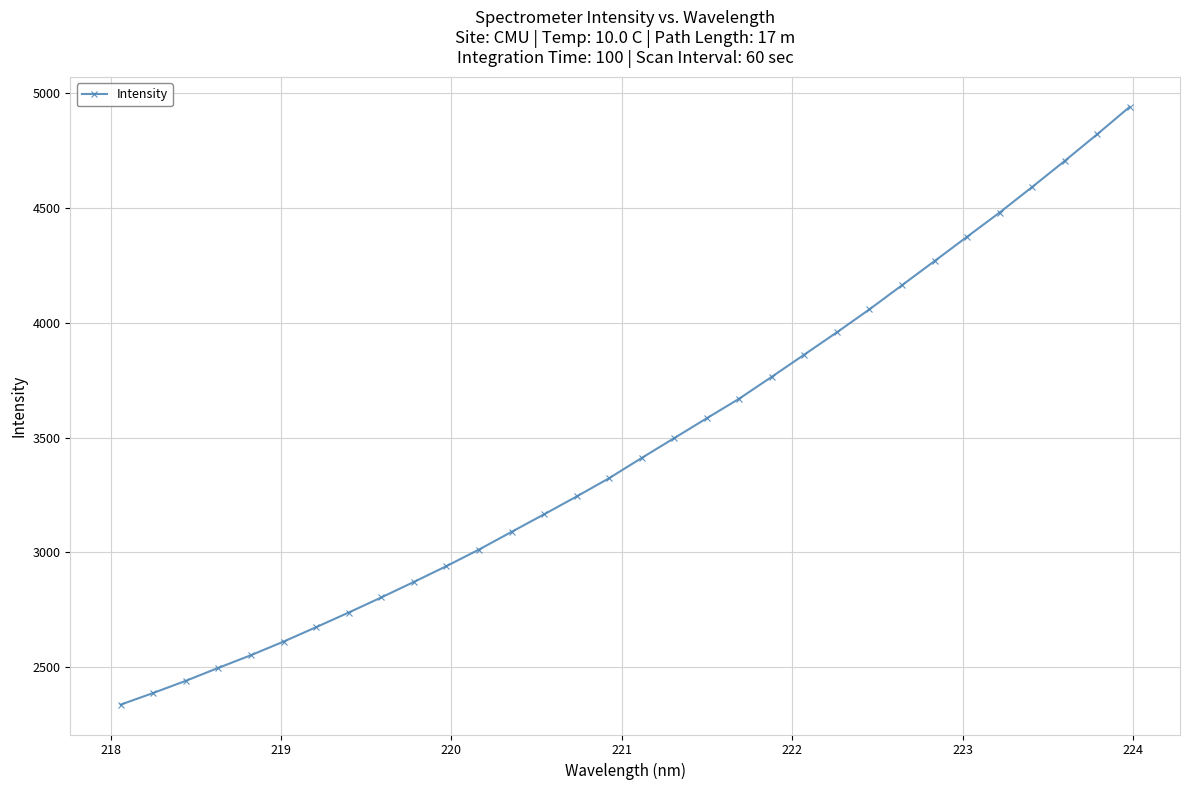

What is the difference between the second highest and second lowest values?

2434.8